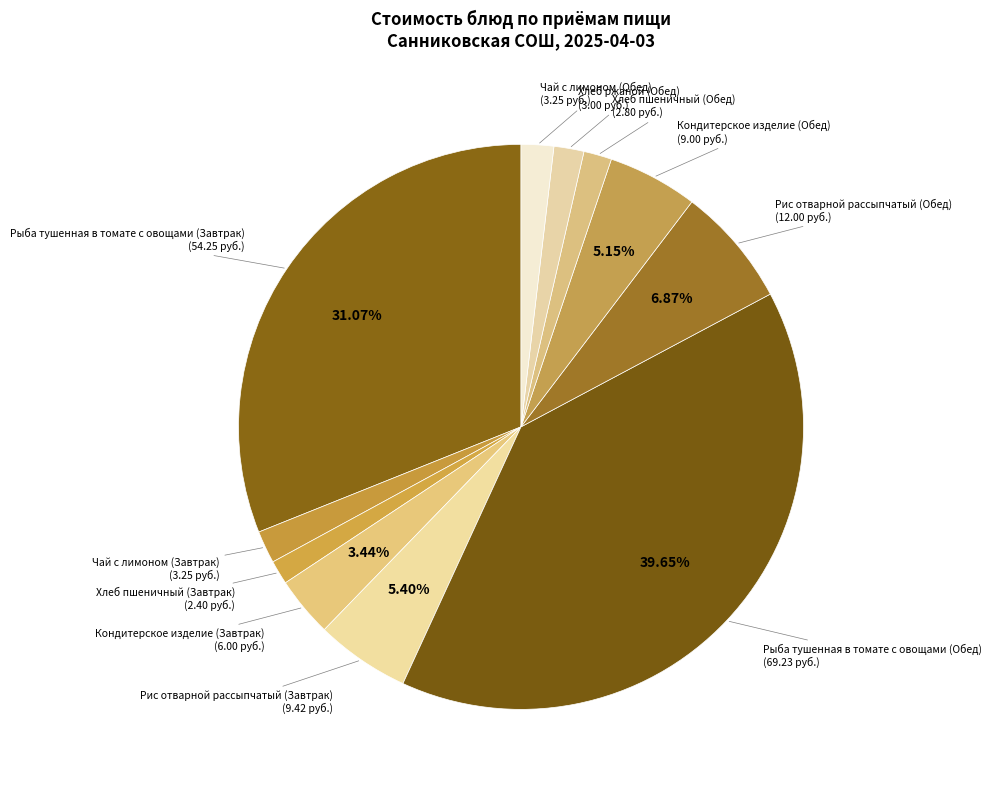

Which slice is the smallest?

Хлеб пшеничный (Завтрак)